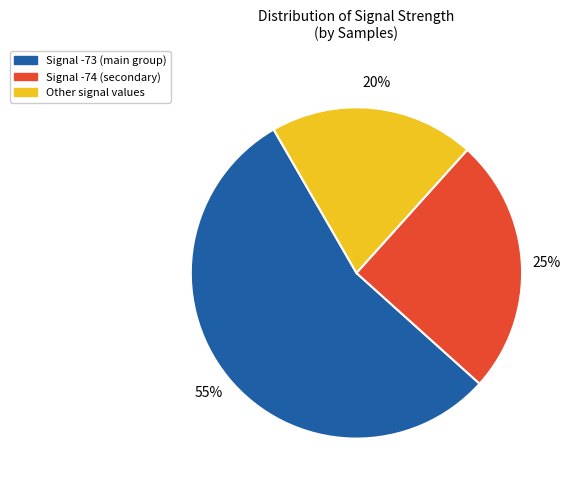

Which category accounts for the majority?

Signal -73 (main group)